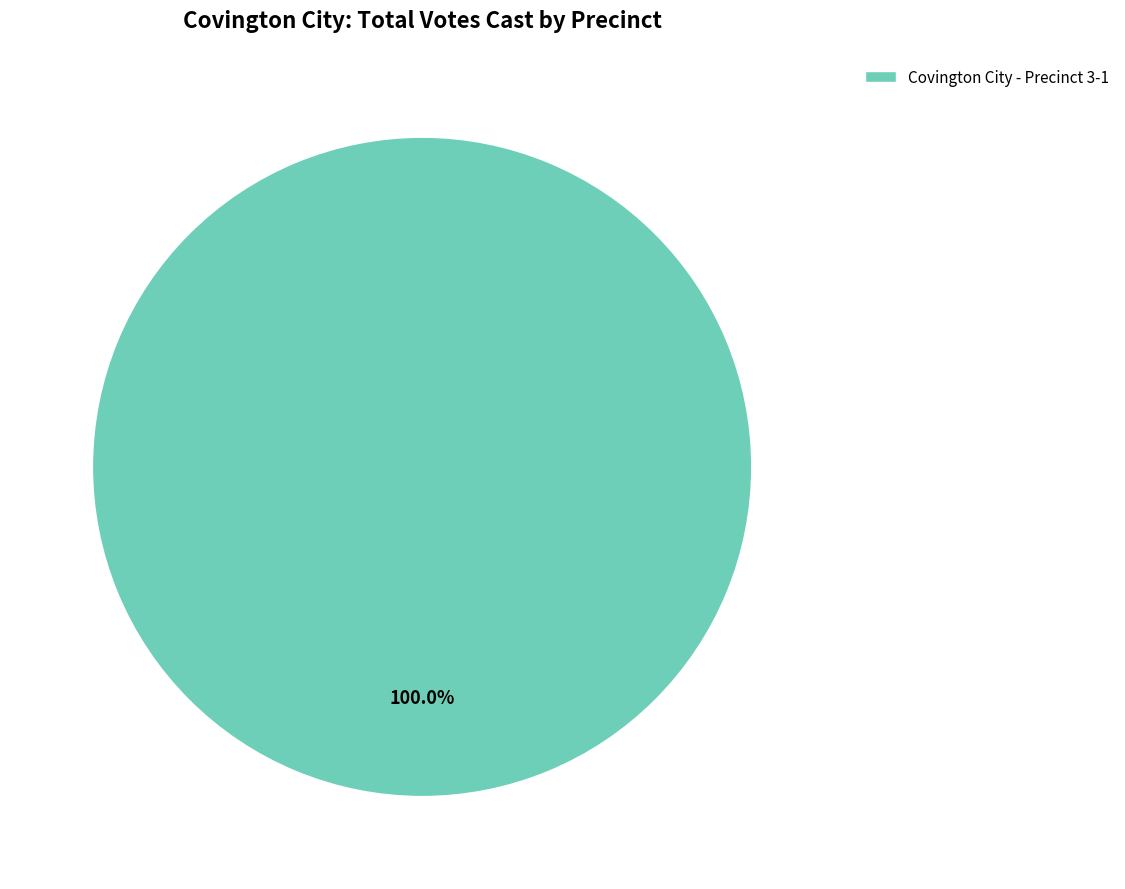

Rank the categories by value from highest to lowest.

Covington City - Precinct 3-1